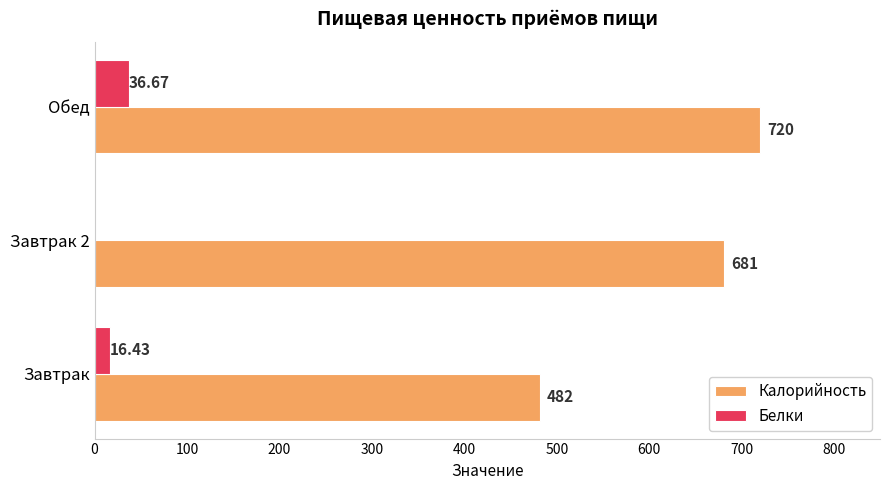

What is the sum of all Калорийность values?

1883.0